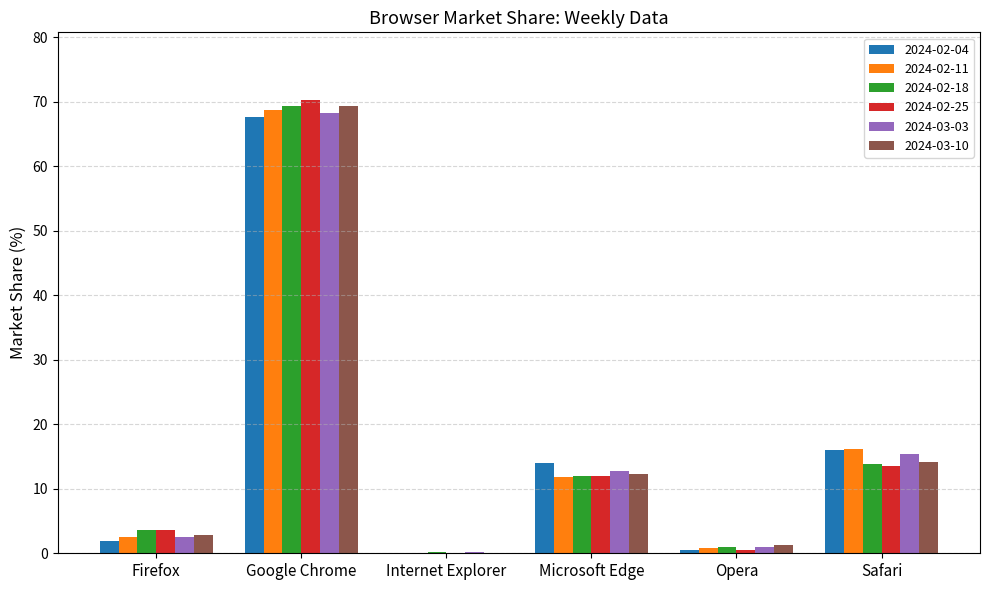

Where is 2024-03-10 nearest to the value 34?

Safari